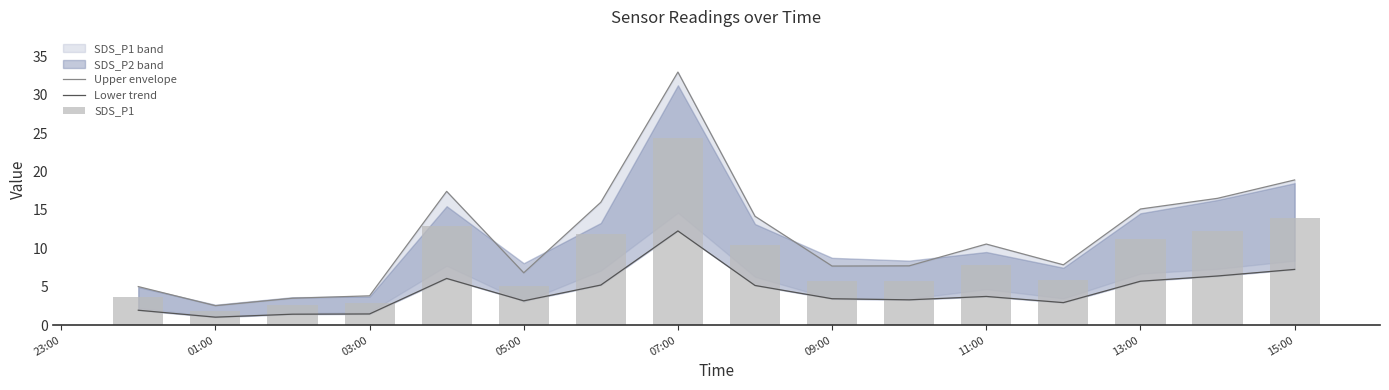

How many data points in Lower trend are above 3?

11